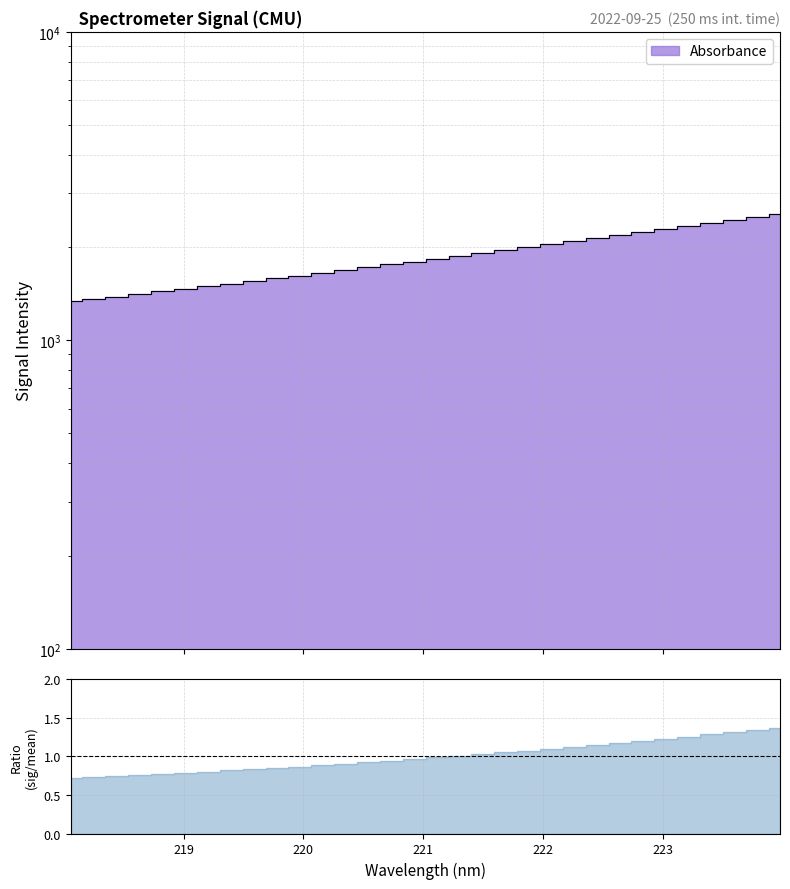

Count the number of values greater than 1841.

16